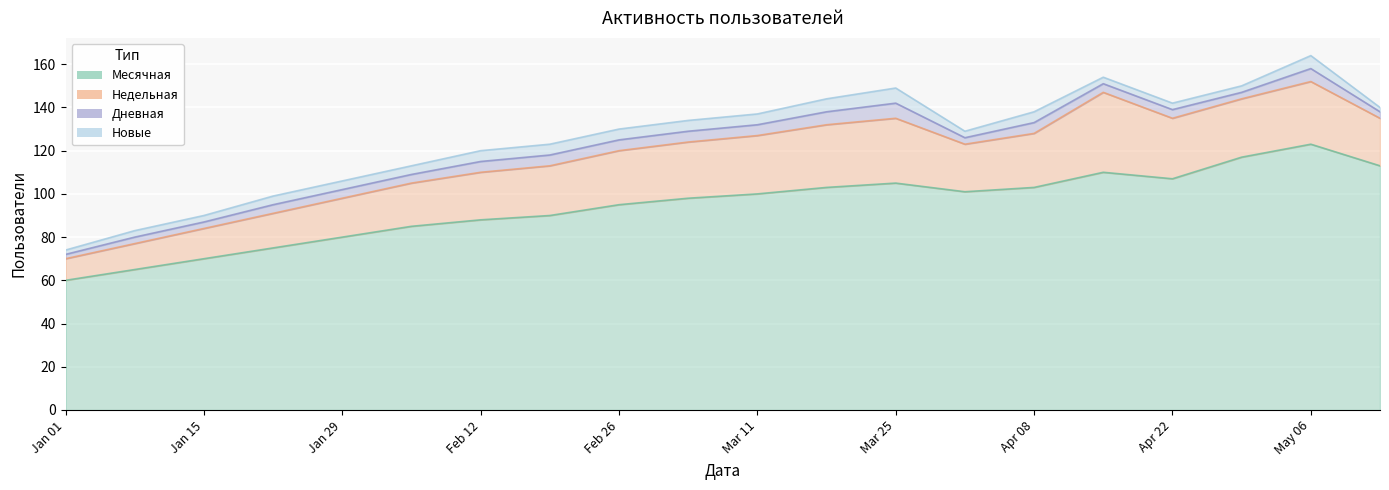

The value of Недельная at 2024-01-08 is 3. True or false?

False